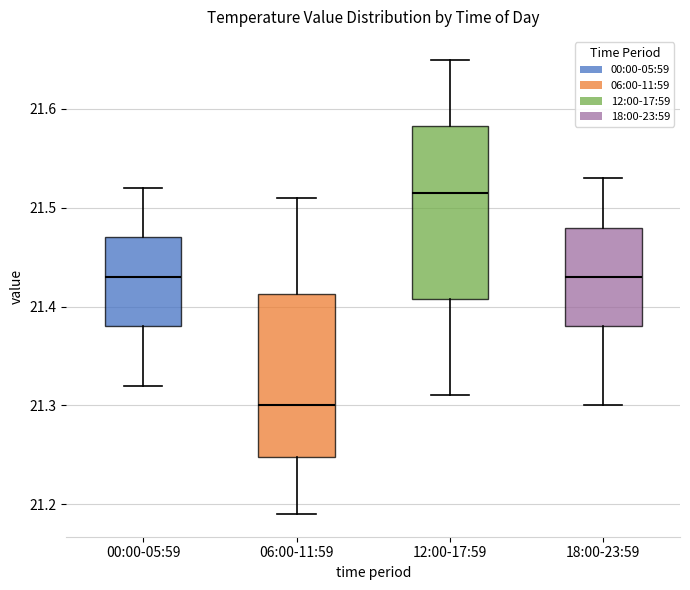

Which box's median line is the lowest?

06:00-11:59